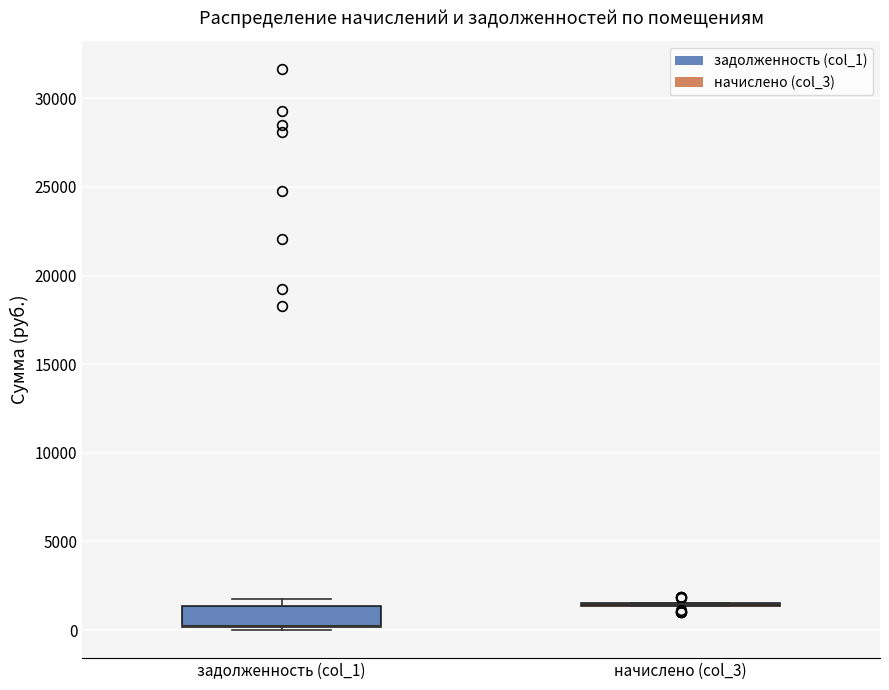

Reading left to right, transcribe this box plot: for each box, give where its median line is, the range the box spans, and where its two whiskers end, as read against the y-axis. The values are not printed on the chart, so give them approximately, as read against the axis.

задолженность (col_1): median 500 (drawn on the box's lower edge), box 0 to 1500, whiskers 0 (just below the box's lower edge) to 2000
начислено (col_3): box collapsed to a line at 1500, whiskers 1500 to 1500